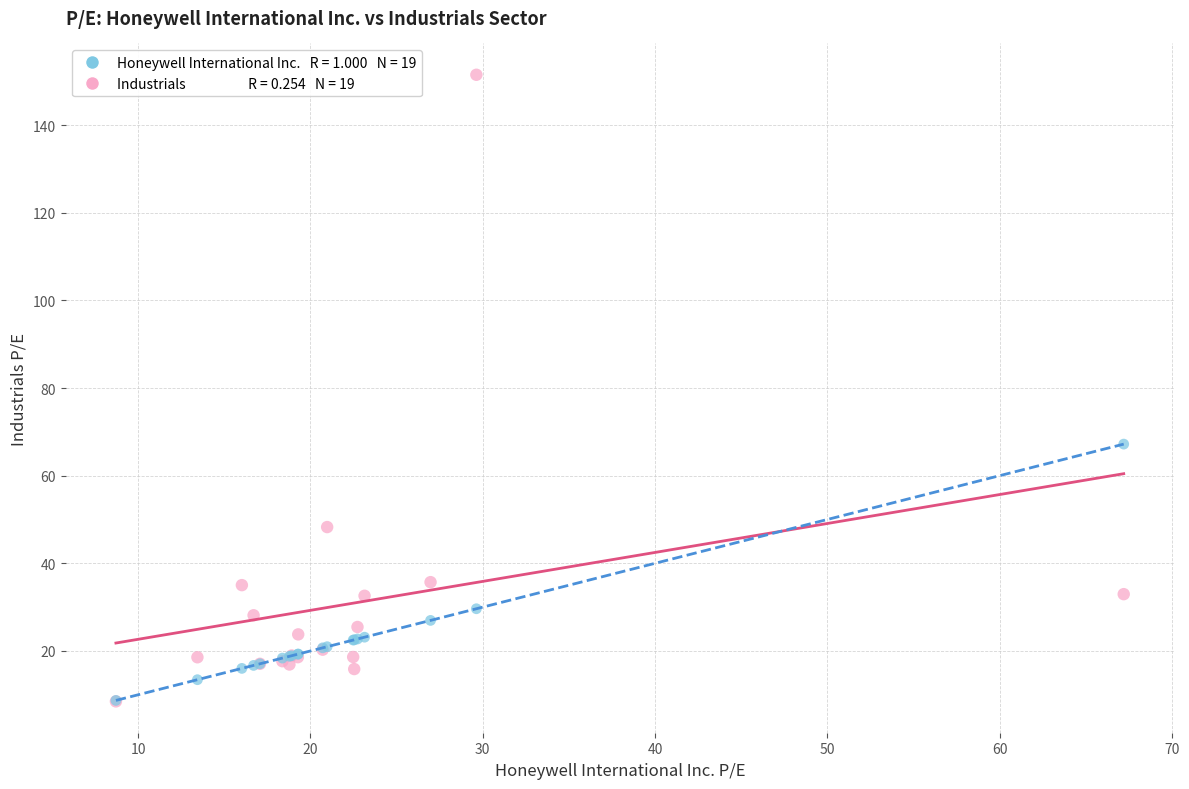

Across all series, what Y value is closest to 79?

67.2